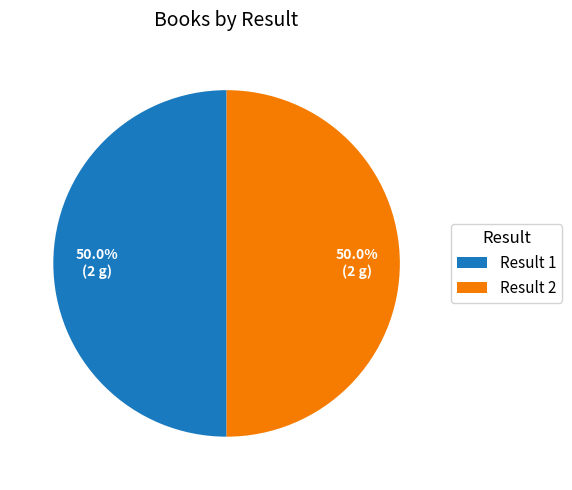

How many segments does this pie chart have?

2